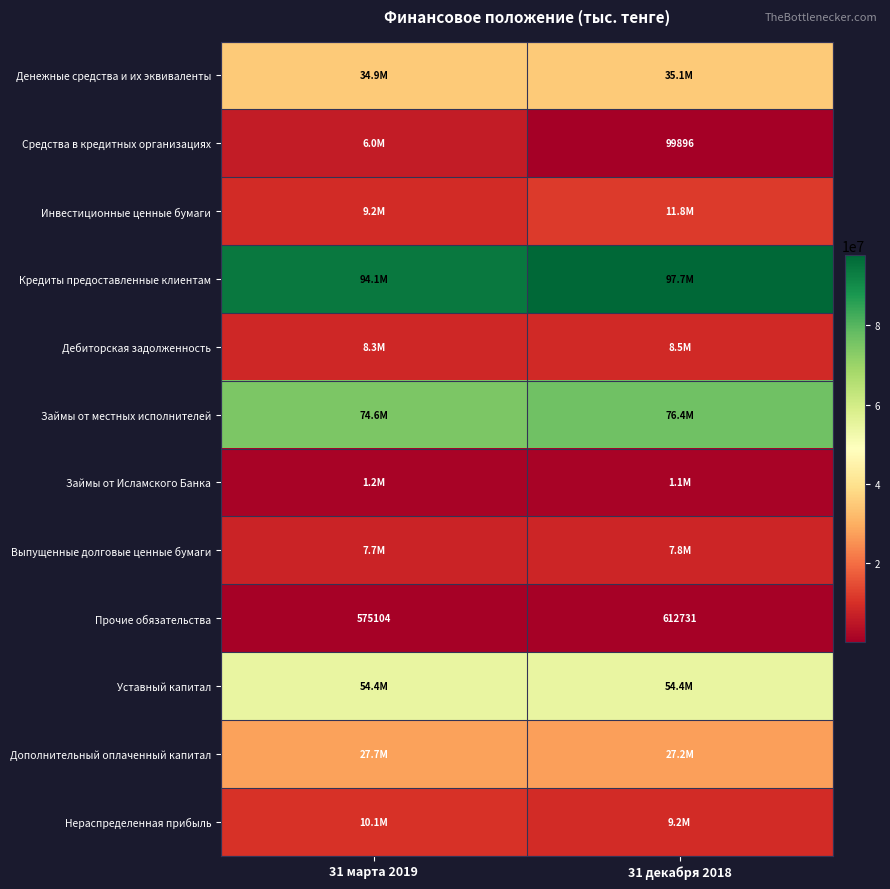

What is the difference between the Прочие обязательства values at 31 декабря 2018 and 31 марта 2019?

37627